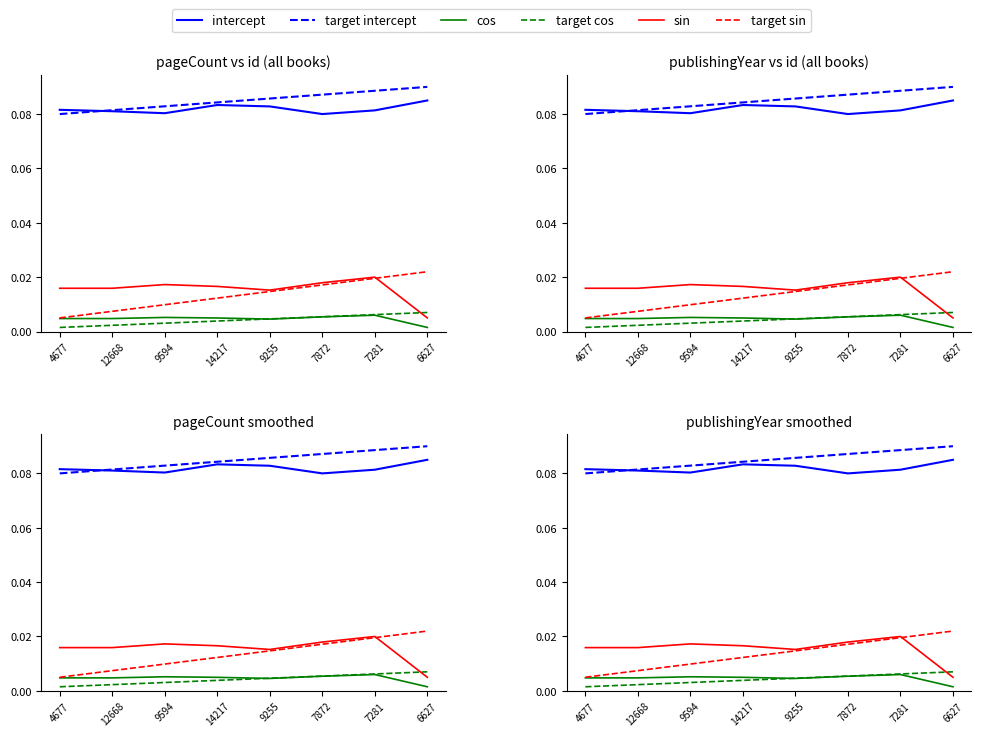

What is the total value across all series at 12668?

0.2